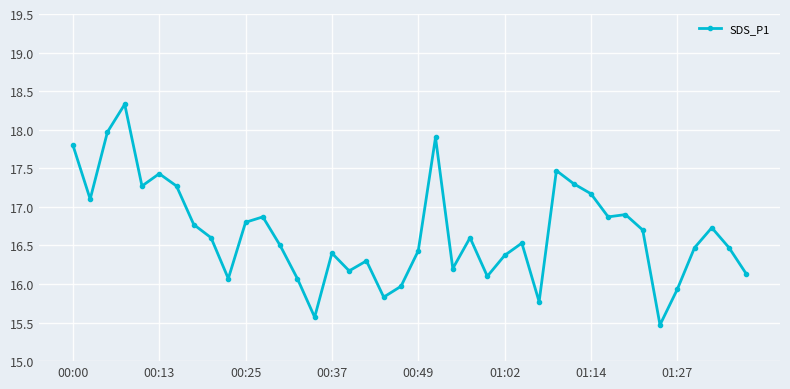

What is the value of the 11th point from the left?

16.8